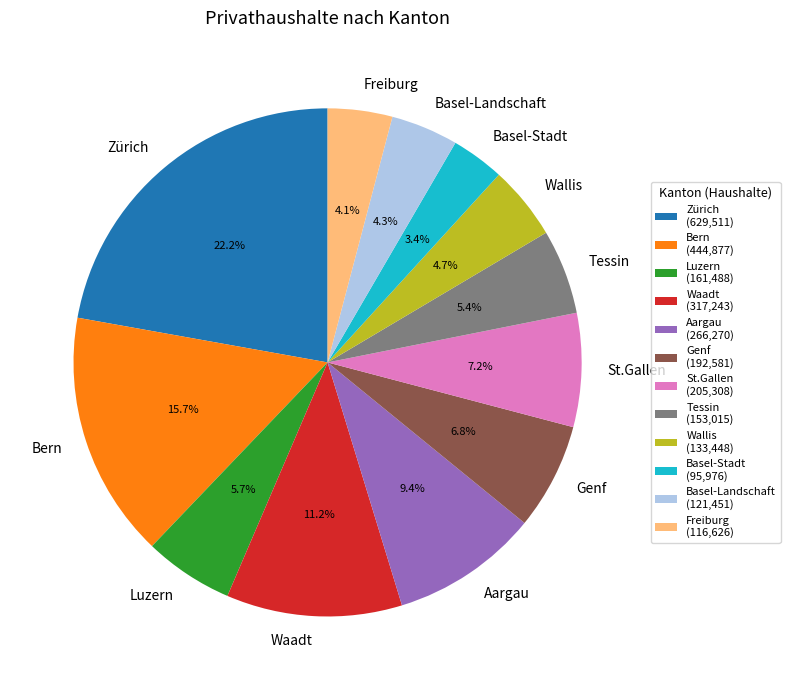

To the nearest percent, what percentage of the pie is Tessin?

5%